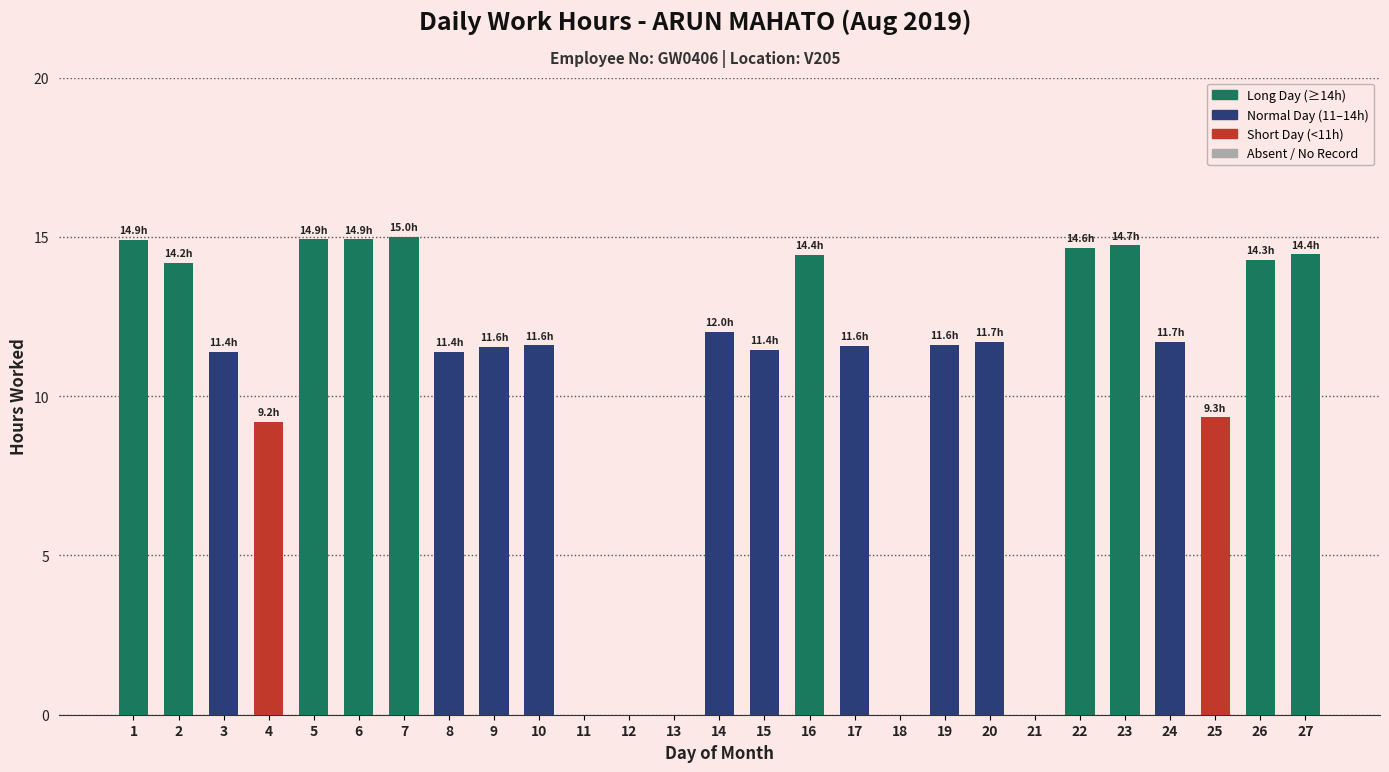

The chart shows a value of 10.4 at 7. True or false?

False